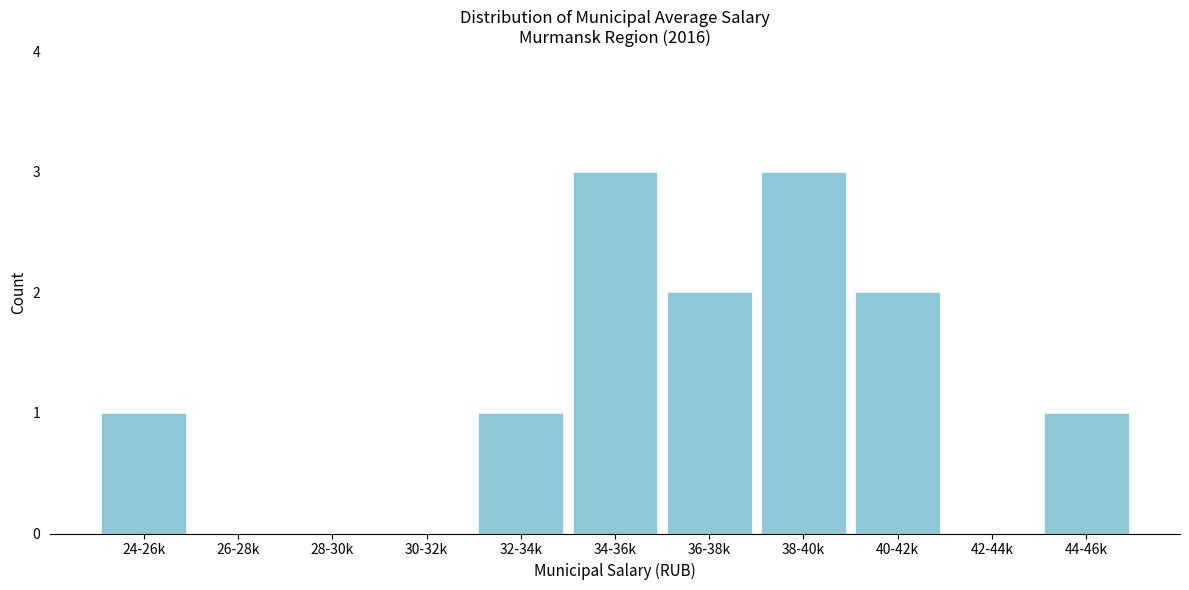

Reading left to right, what are all the values shown in this chart?

24-26k=1	26-28k=0	28-30k=0	30-32k=0	32-34k=1	34-36k=3	36-38k=2	38-40k=3	40-42k=2	42-44k=0	44-46k=1